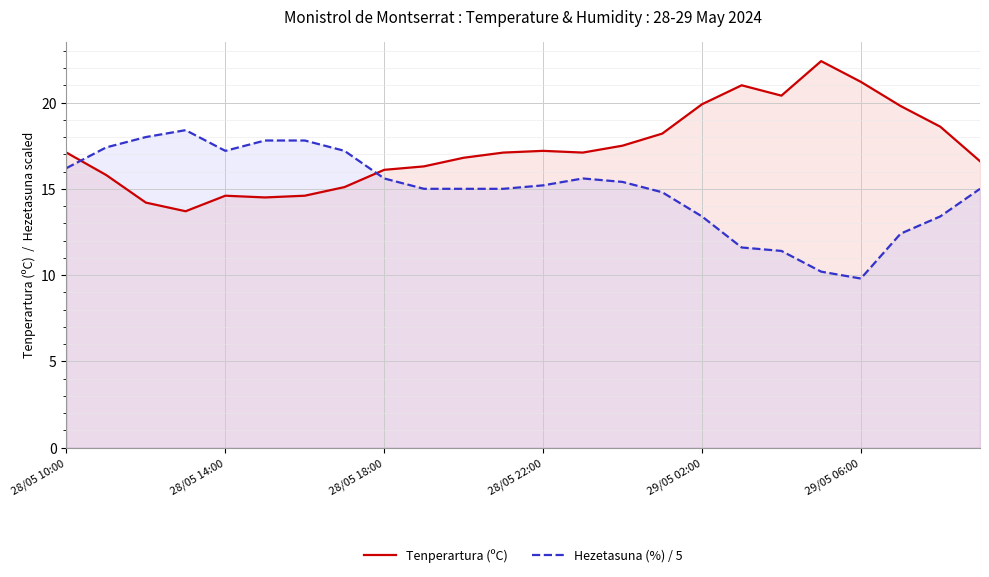

How many categories are shown in the chart?

24